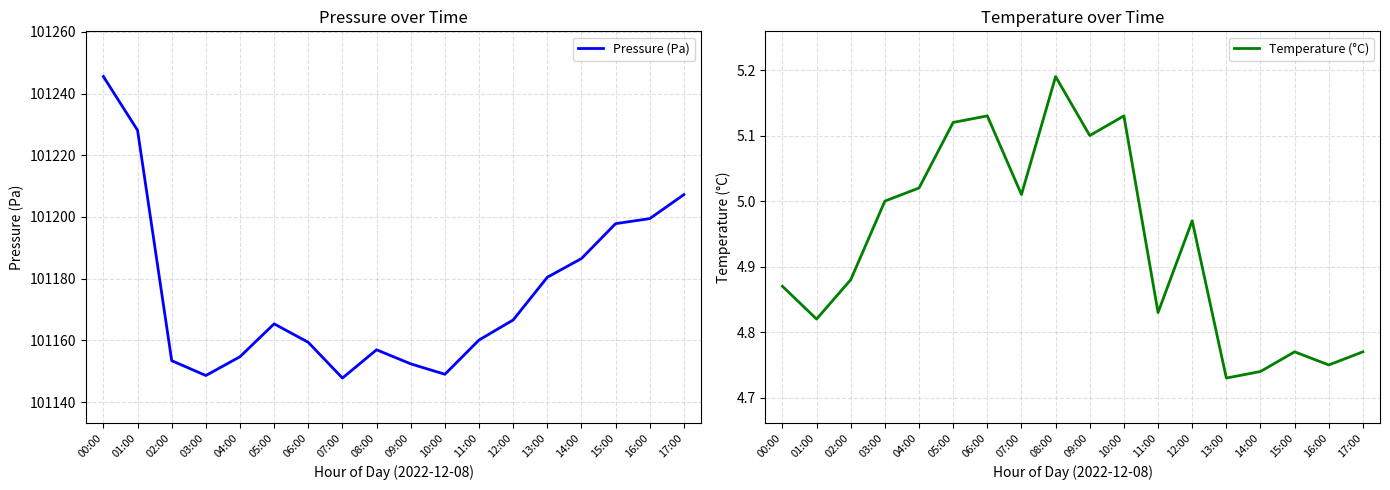

At 11:00, list the series in order from smallest to largest.

Temperature (°C), Pressure (Pa)